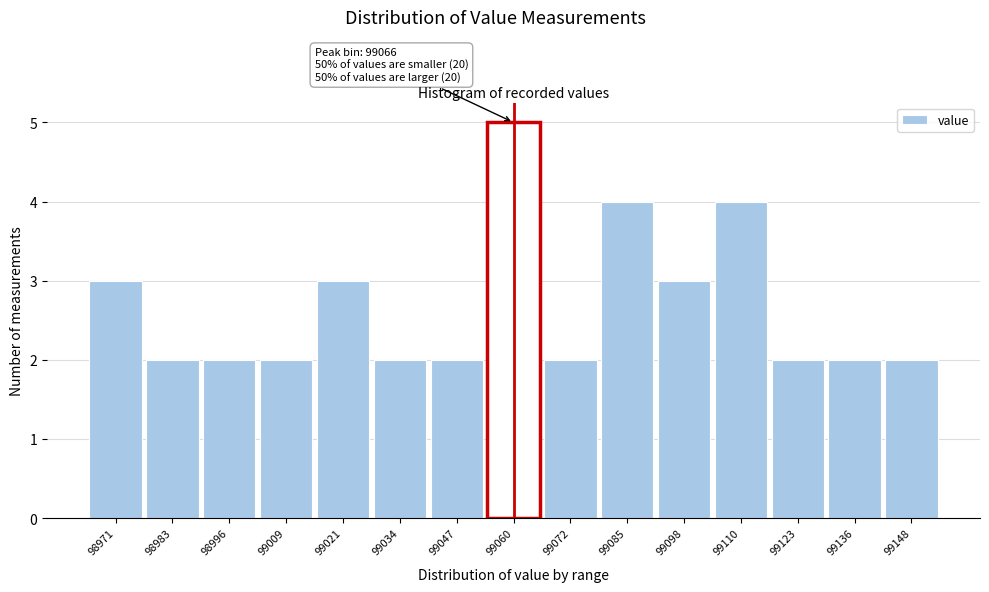

Reading left to right, transcribe all the data shown in this chart.

3	2	2	2	3	2	2	5	2	4	3	4	2	2	2